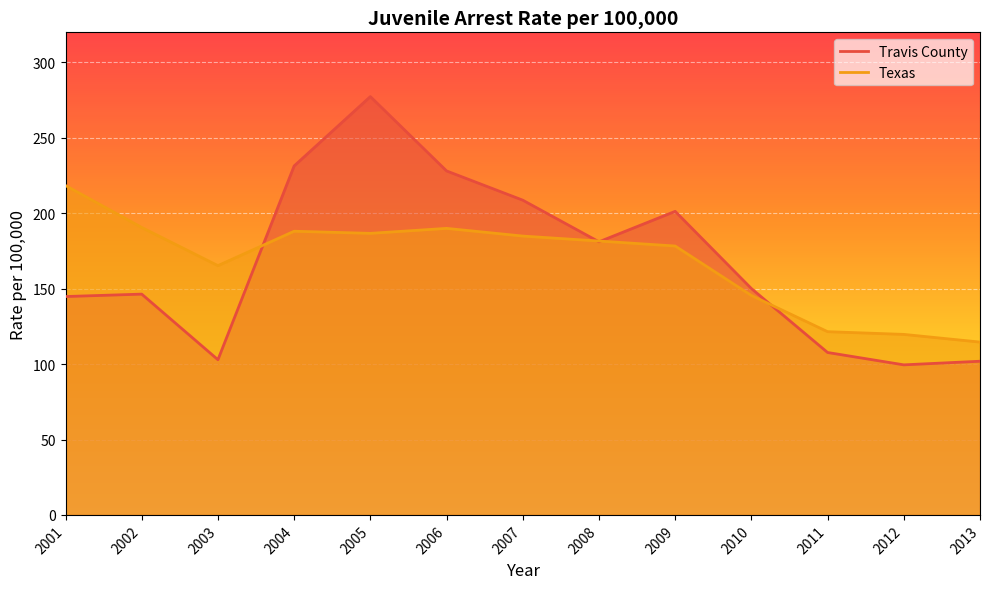

List the series in order of their overall mean, lowest first.

Travis County, Texas